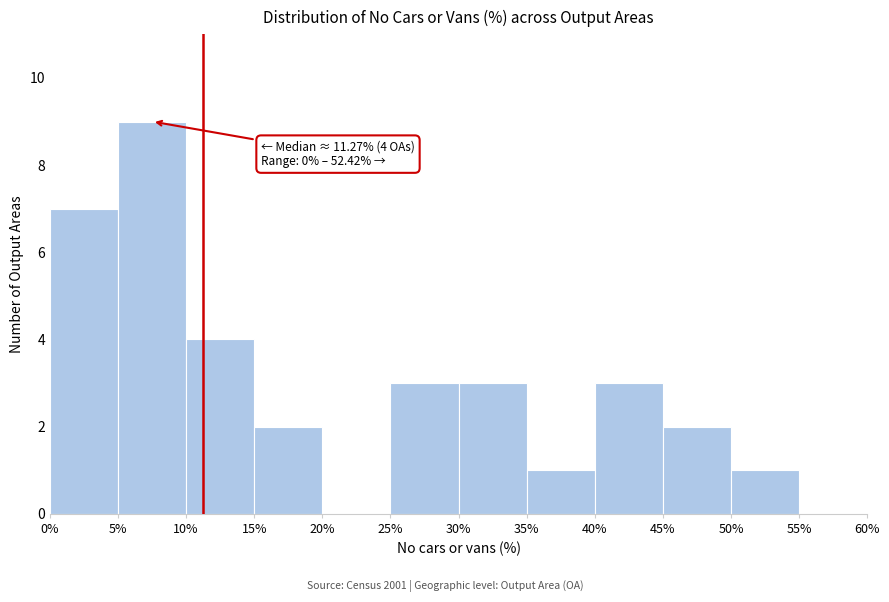

Over which range of the x-axis is the bar tallest?

5% to 10%